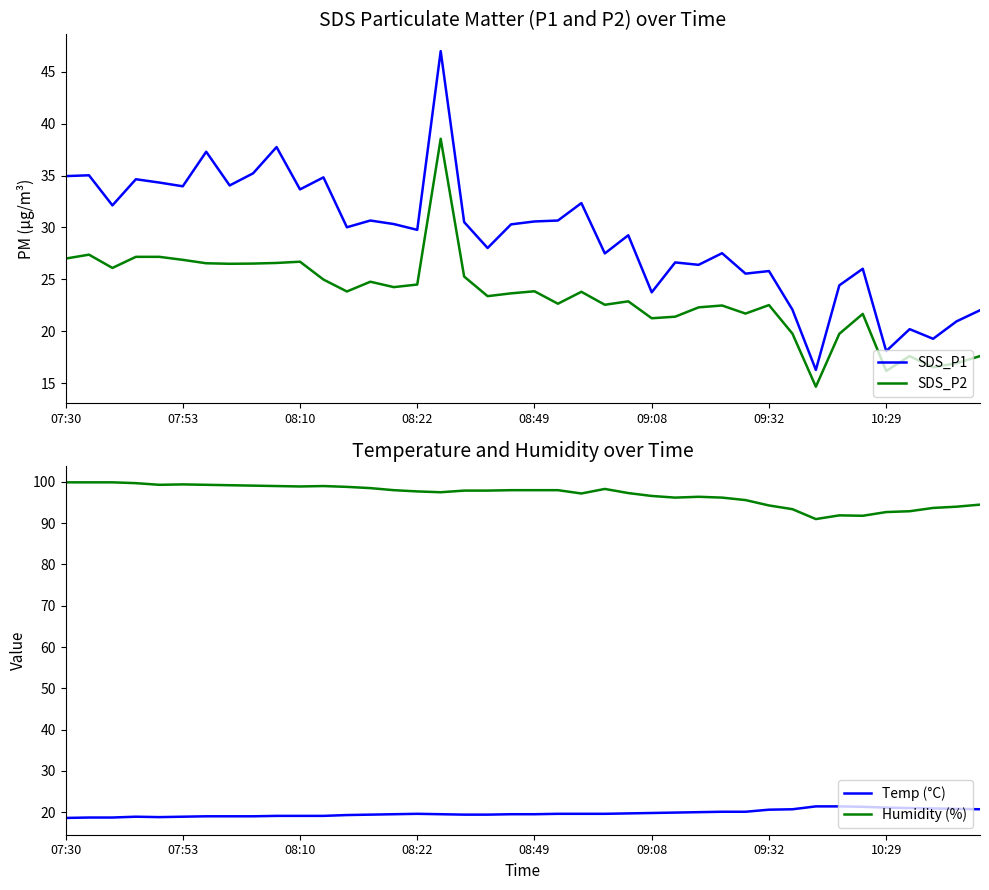

True or false: SDS_P2 and SDS_P1 cross at least once.

False